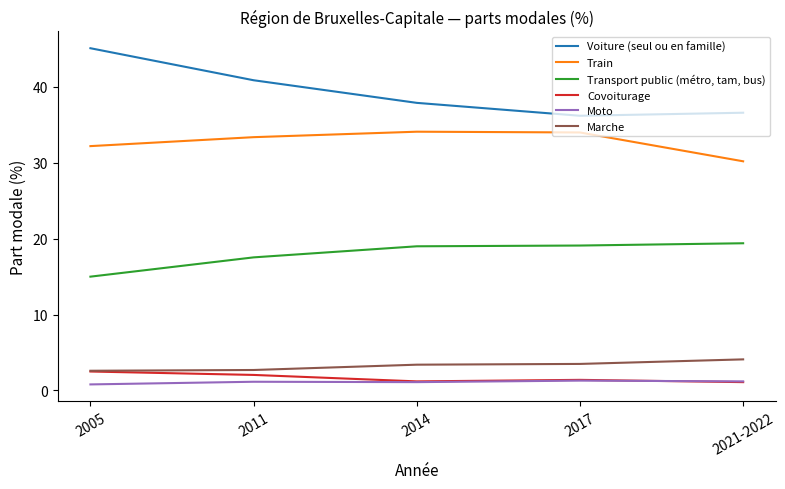

List the series in order of their peak value, lowest first.

Moto, Covoiturage, Marche, Transport public (métro, tam, bus), Train, Voiture (seul ou en famille)